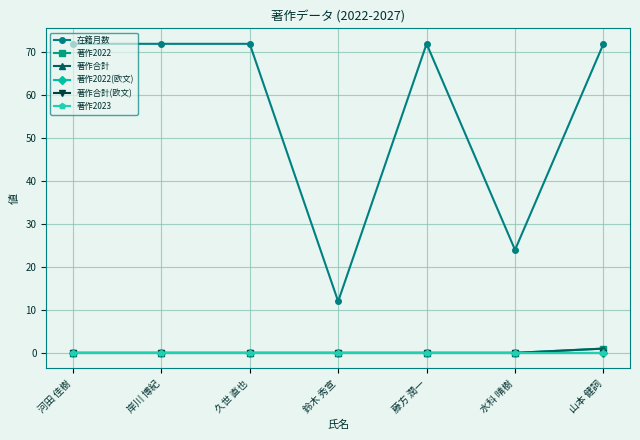

Which category has the lowest value in the 在籍月数 series?

鈴木 秀宣